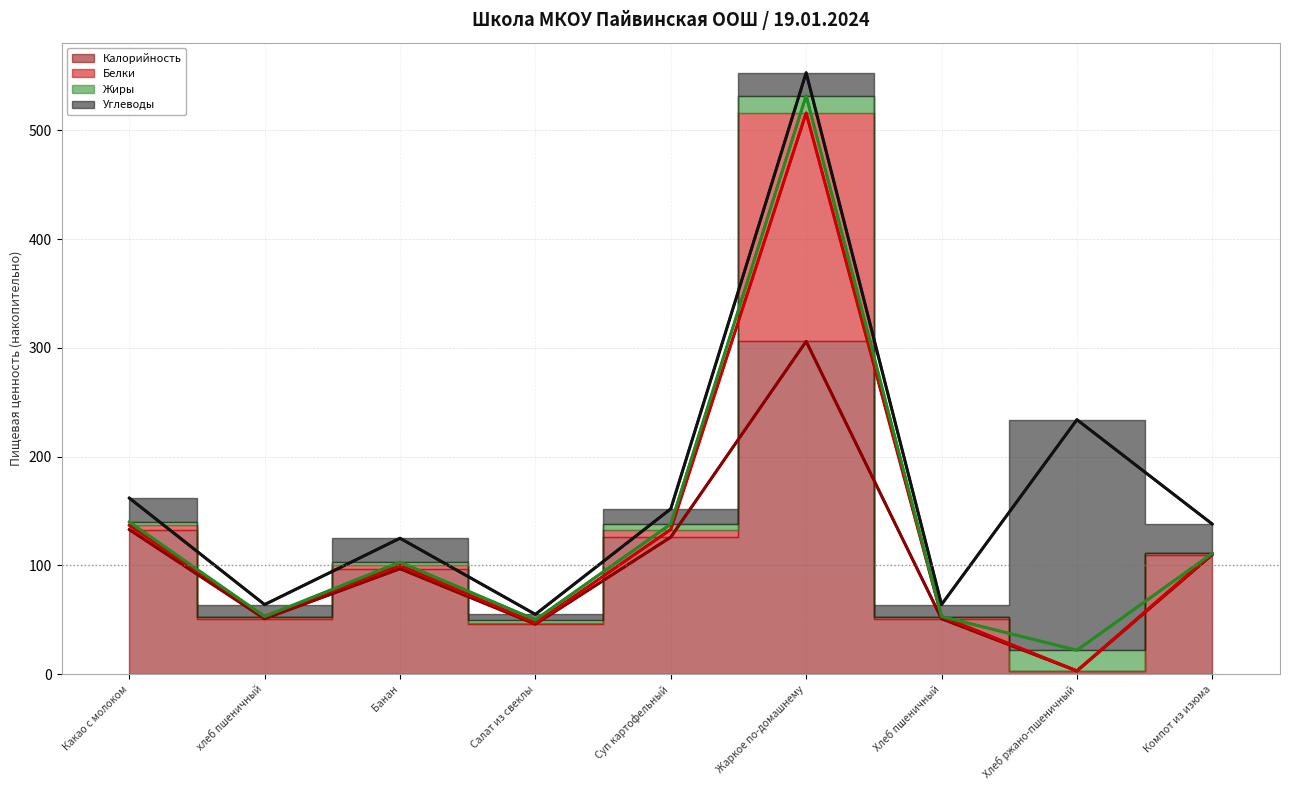

What is the difference between the highest and lowest values at Хлеб пшеничный?

51